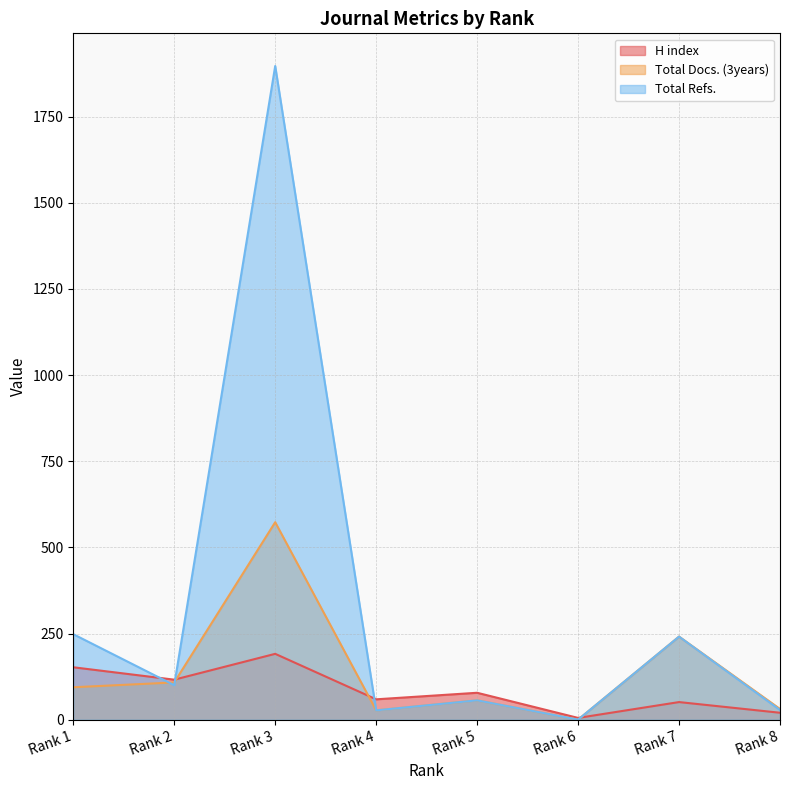

How many data points does each series have?

8